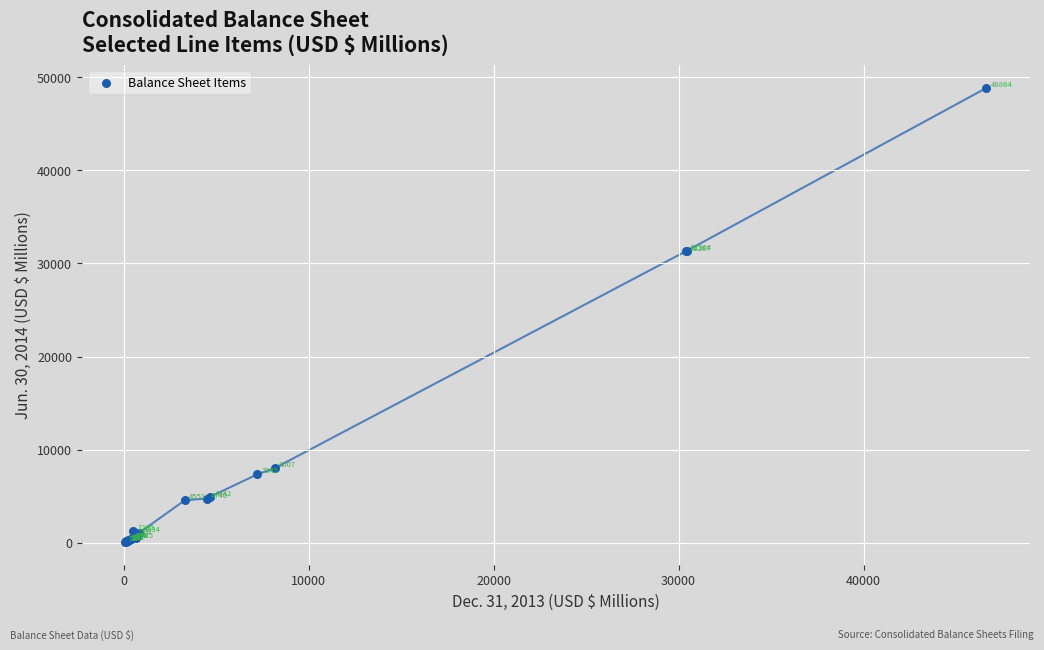

What Y value in the scatter plot is closest to 24470?

31287